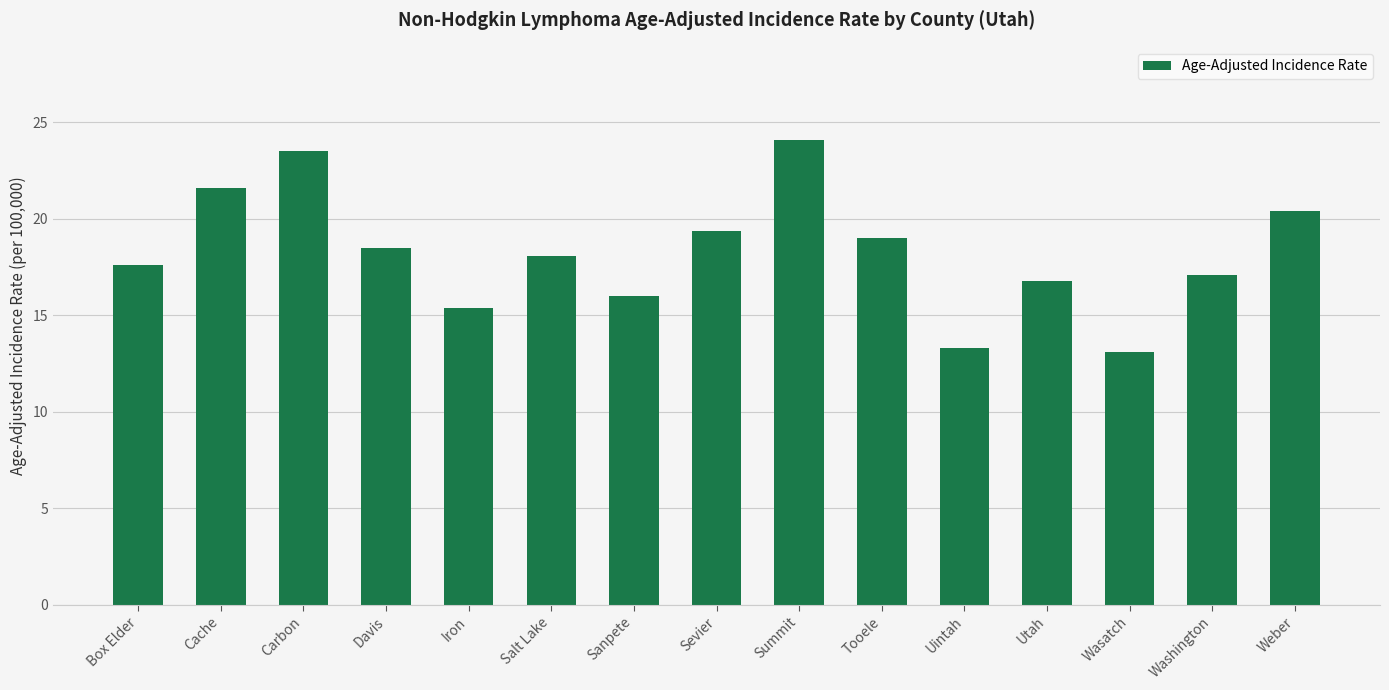

At which label is the value closest to 18?

Salt Lake